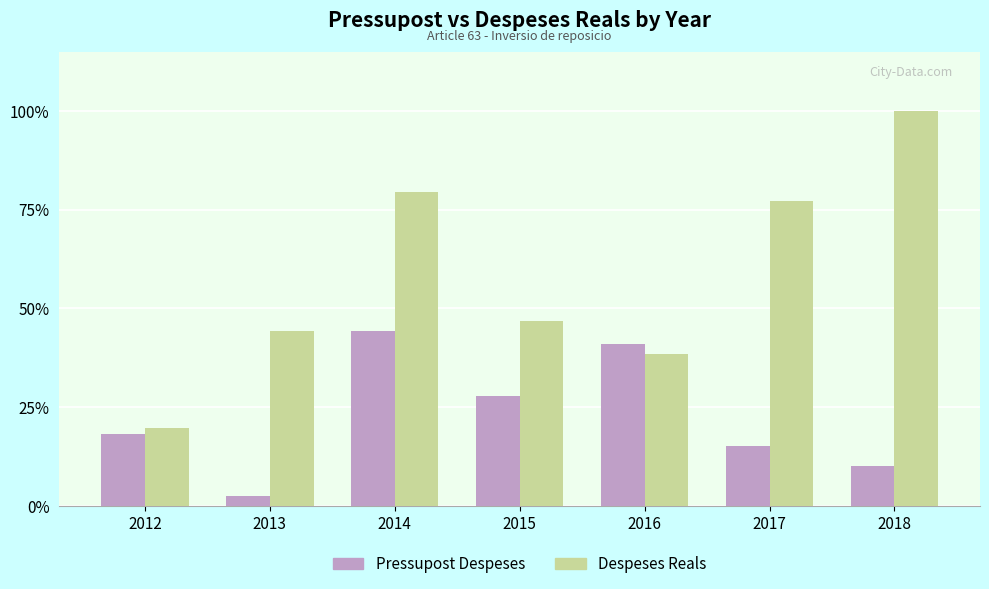

Between 2016 and 2018, which is larger?

2016